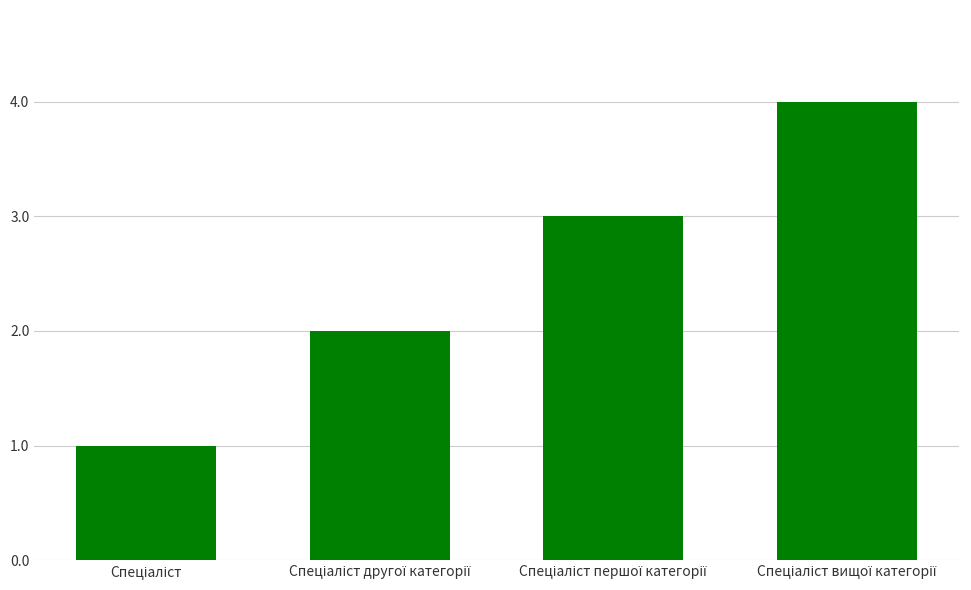

What is the difference between the maximum and minimum values?

3